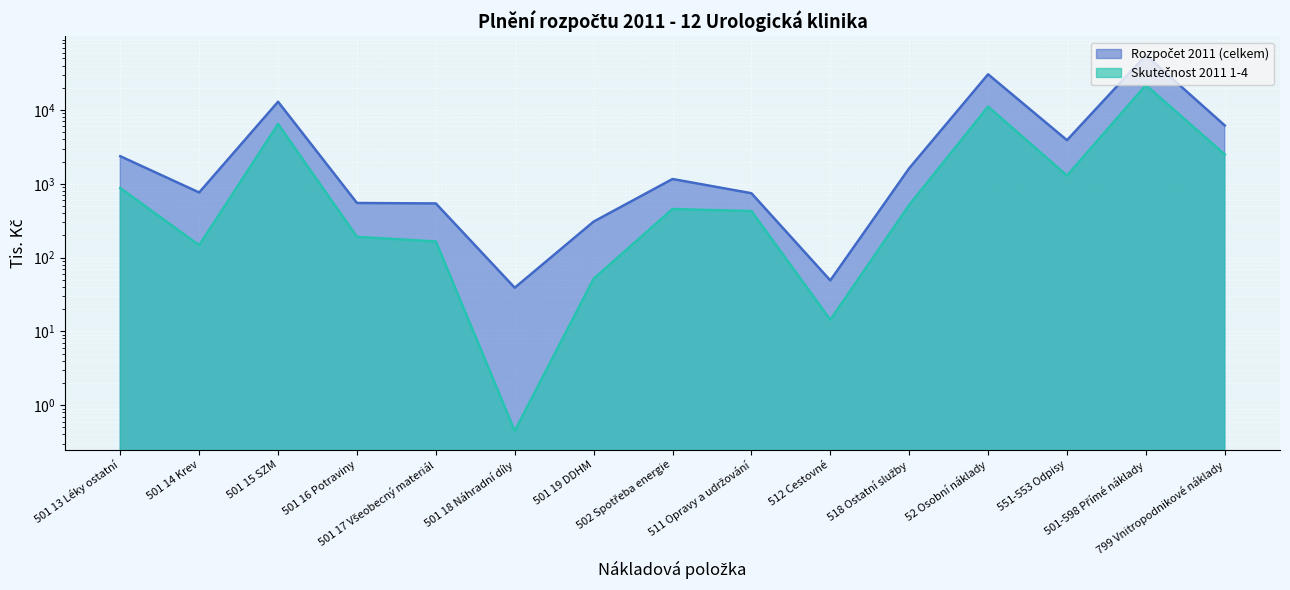

True or false: Rozpočet 2011 (celkem) has more than 2 points higher than both neighbors.

True